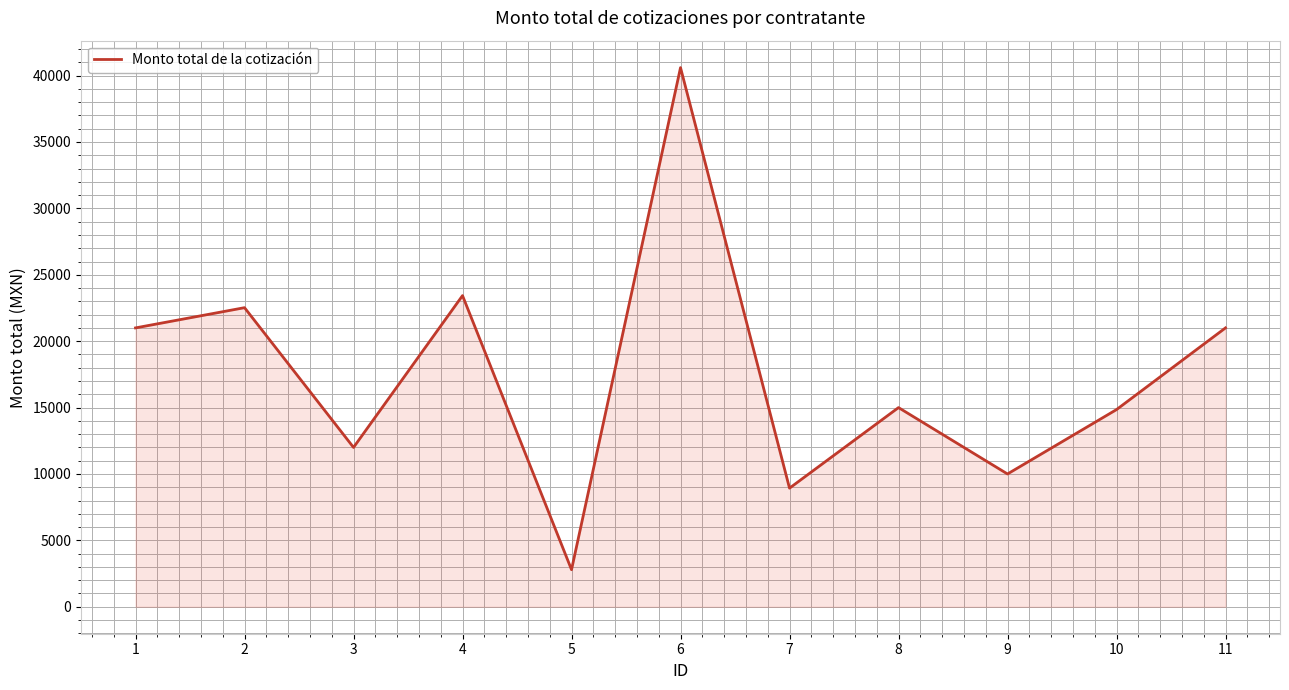

The value at 5 is 2792.1. True or false?

True